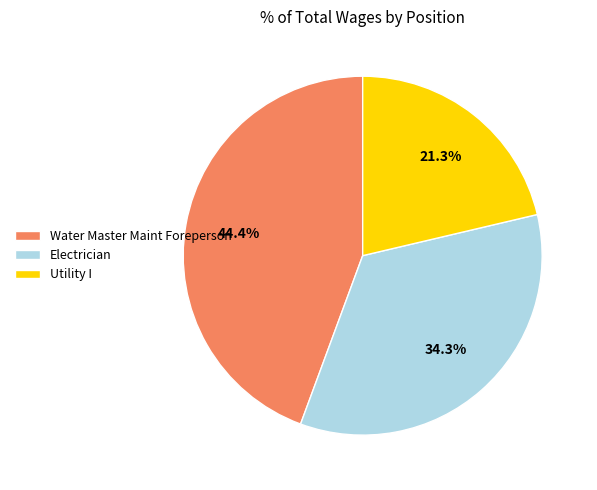

Which category has the smallest portion of the pie?

Utility I